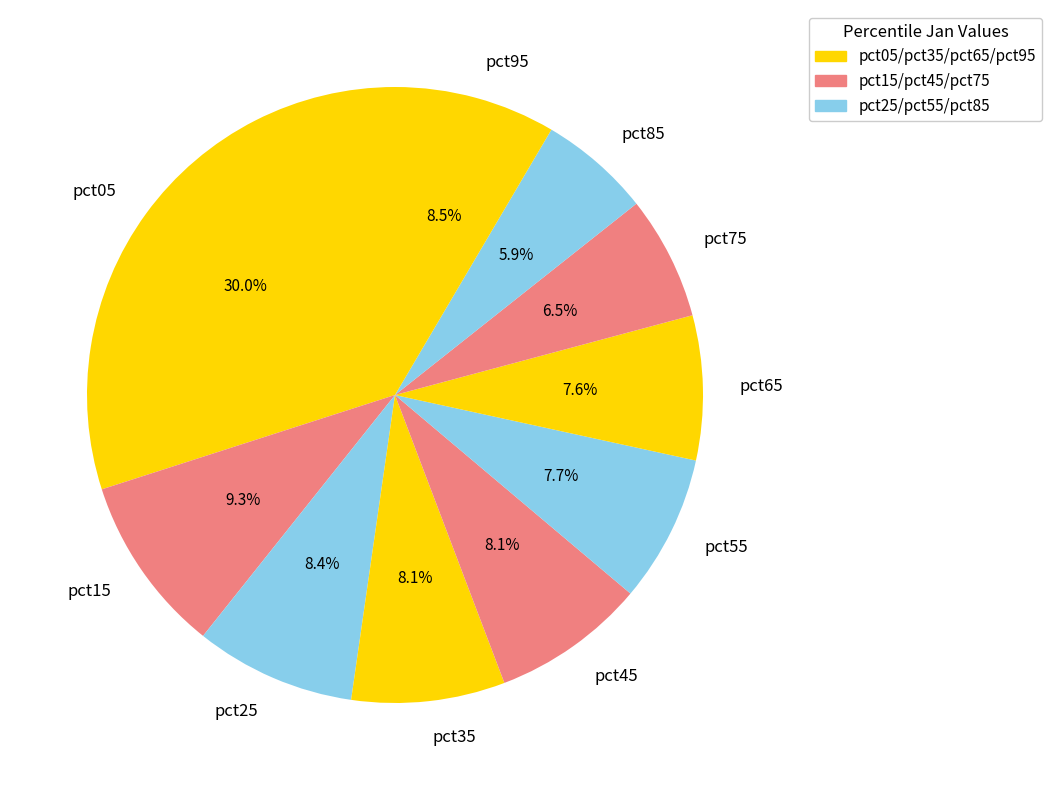

Combined, do pct55 and pct15 account for over 50%?

No